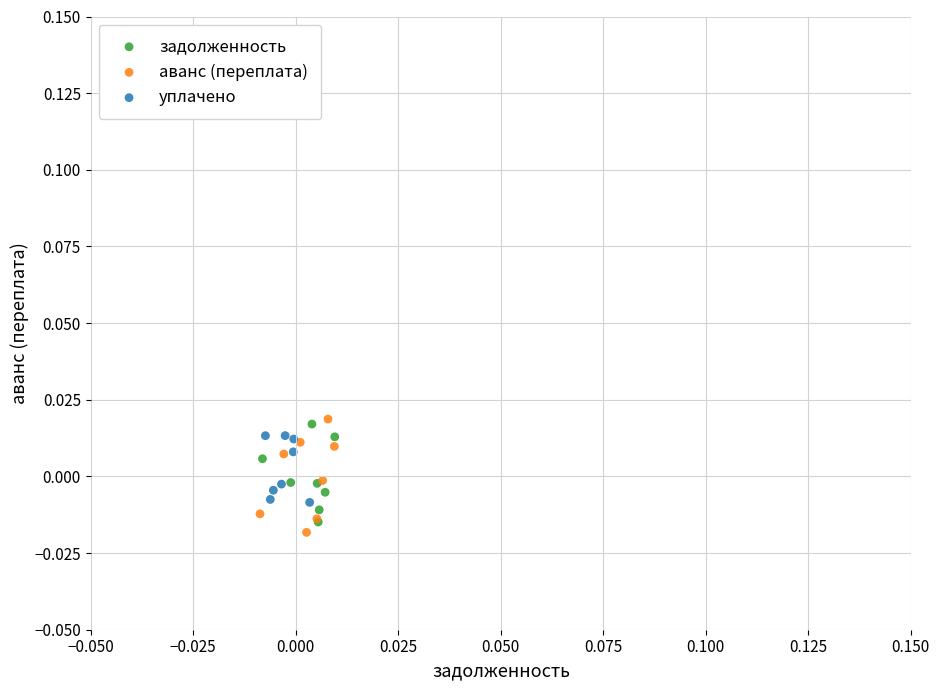

Which series contains the lowest Y value?

аванс (переплата)